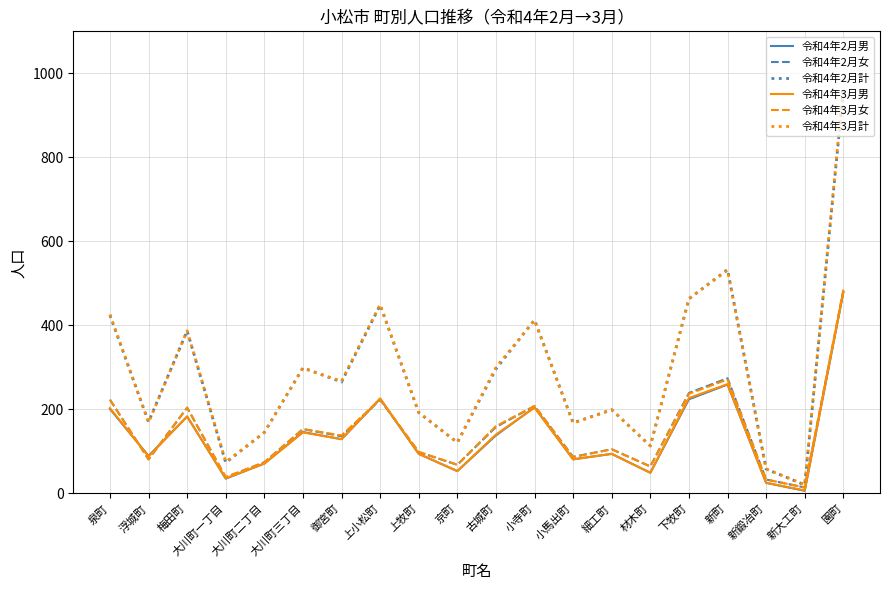

Between 大川町二丁目 and 園町, which series saw the biggest shift?

令和4年3月計